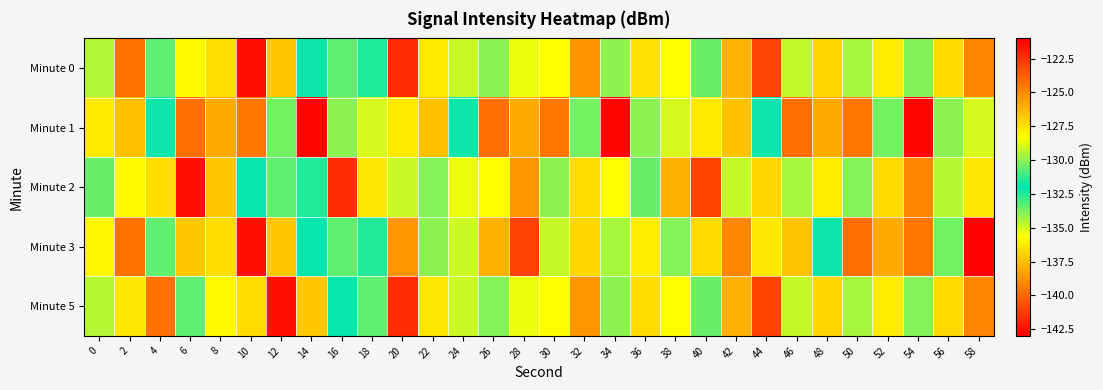

Between 14 and 8, which is larger?

8